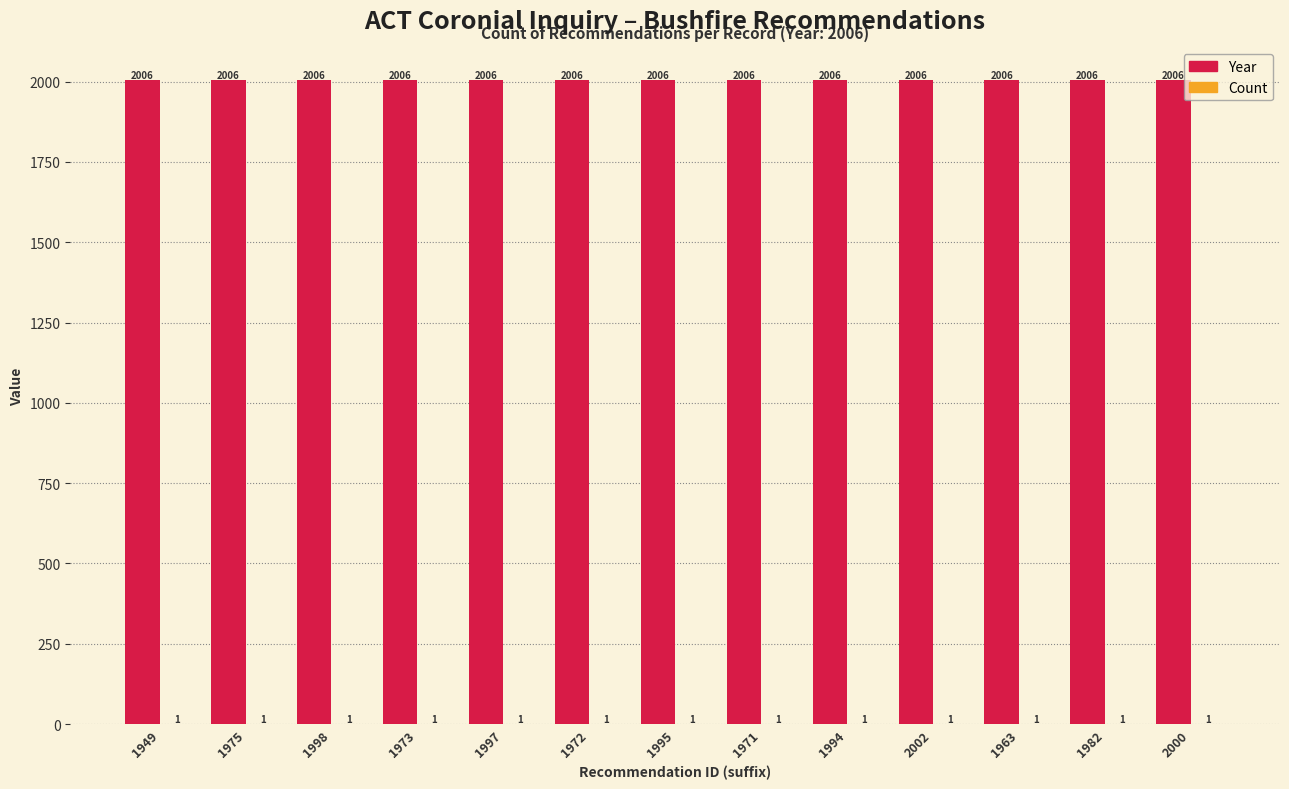

The value of Year at 1994 is 2006. True or false?

True